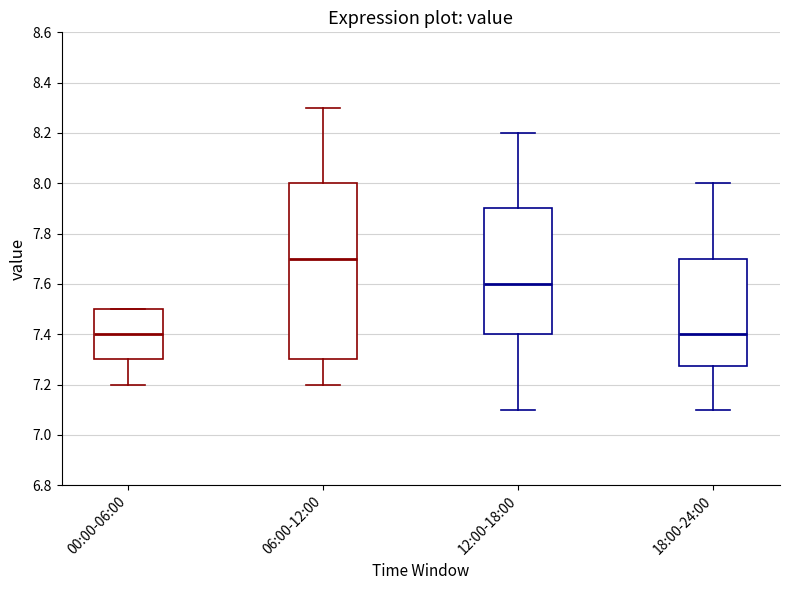

Where is the upper edge of the box for 00:00-06:00 on the y-axis? The values are not printed on the chart, so give them approximately, as read against the axis.

7.50